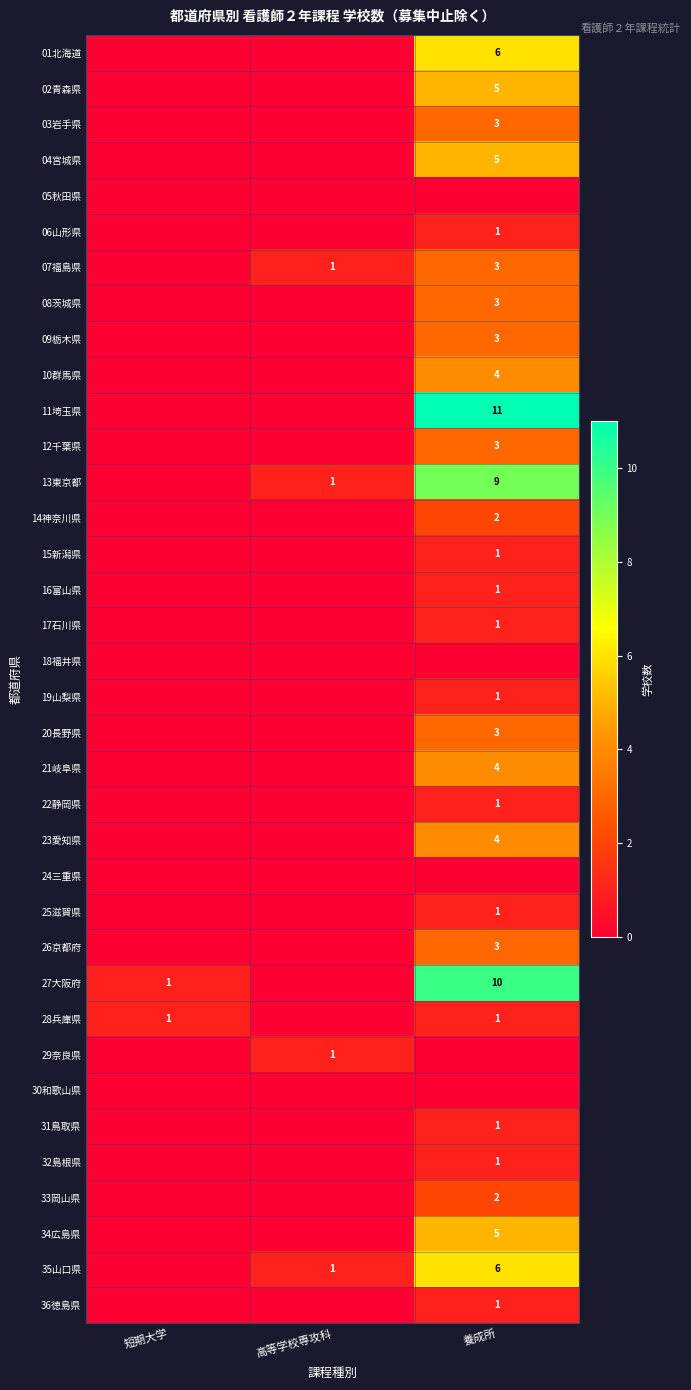

True or false: 08茨城県 has a value of 3 at 養成所.

True